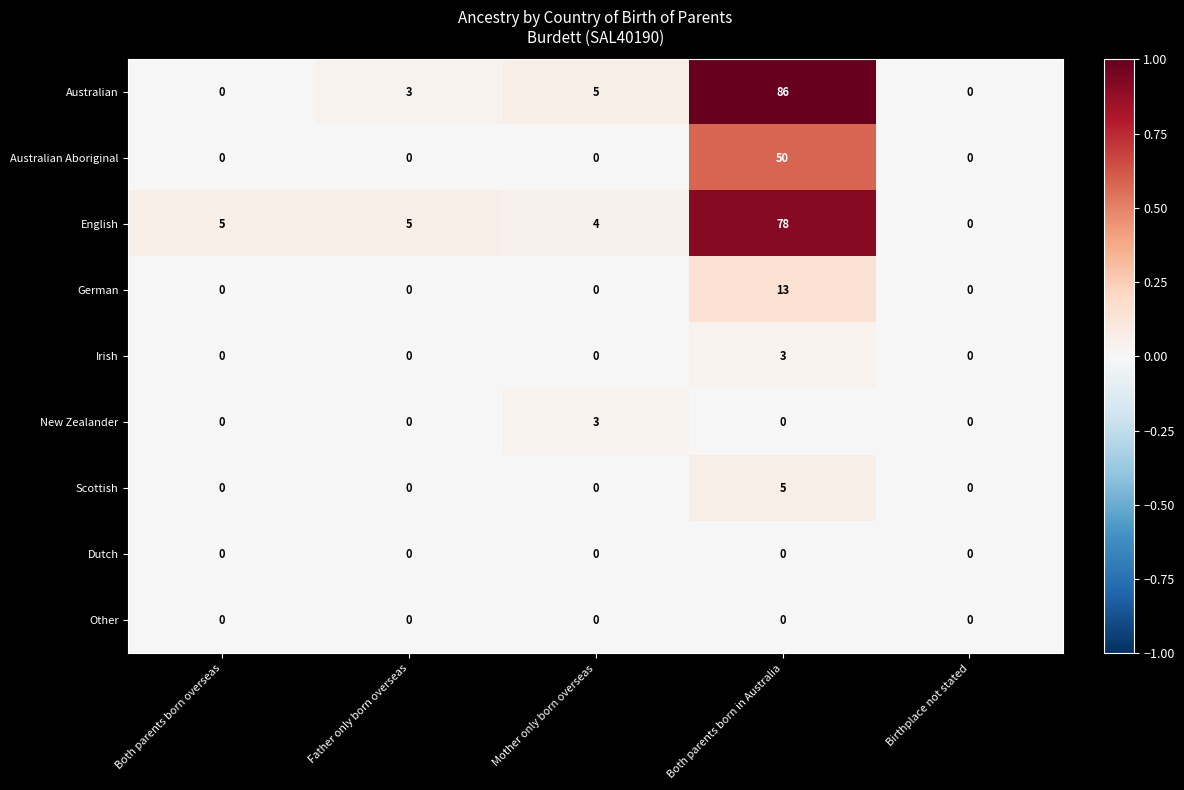

At which category is the sum across all series the highest?

Both parents born in Australia